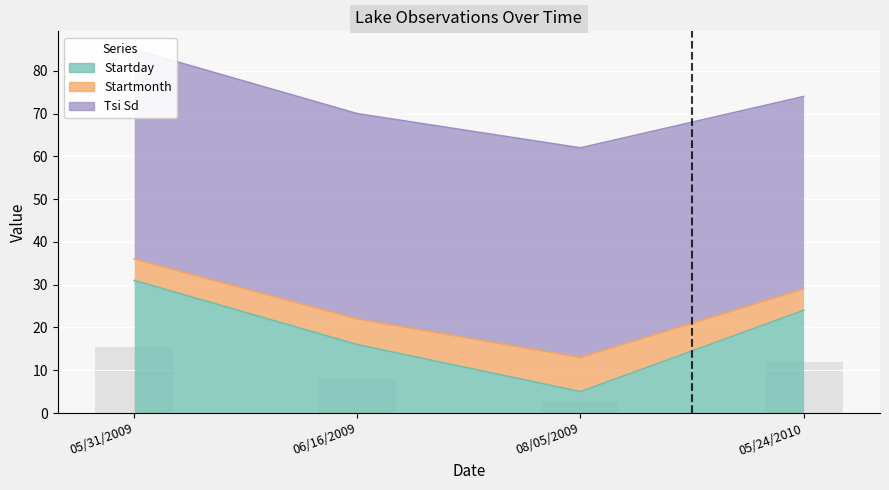

Where does the Startmonth series first go above 6?

08/05/2009